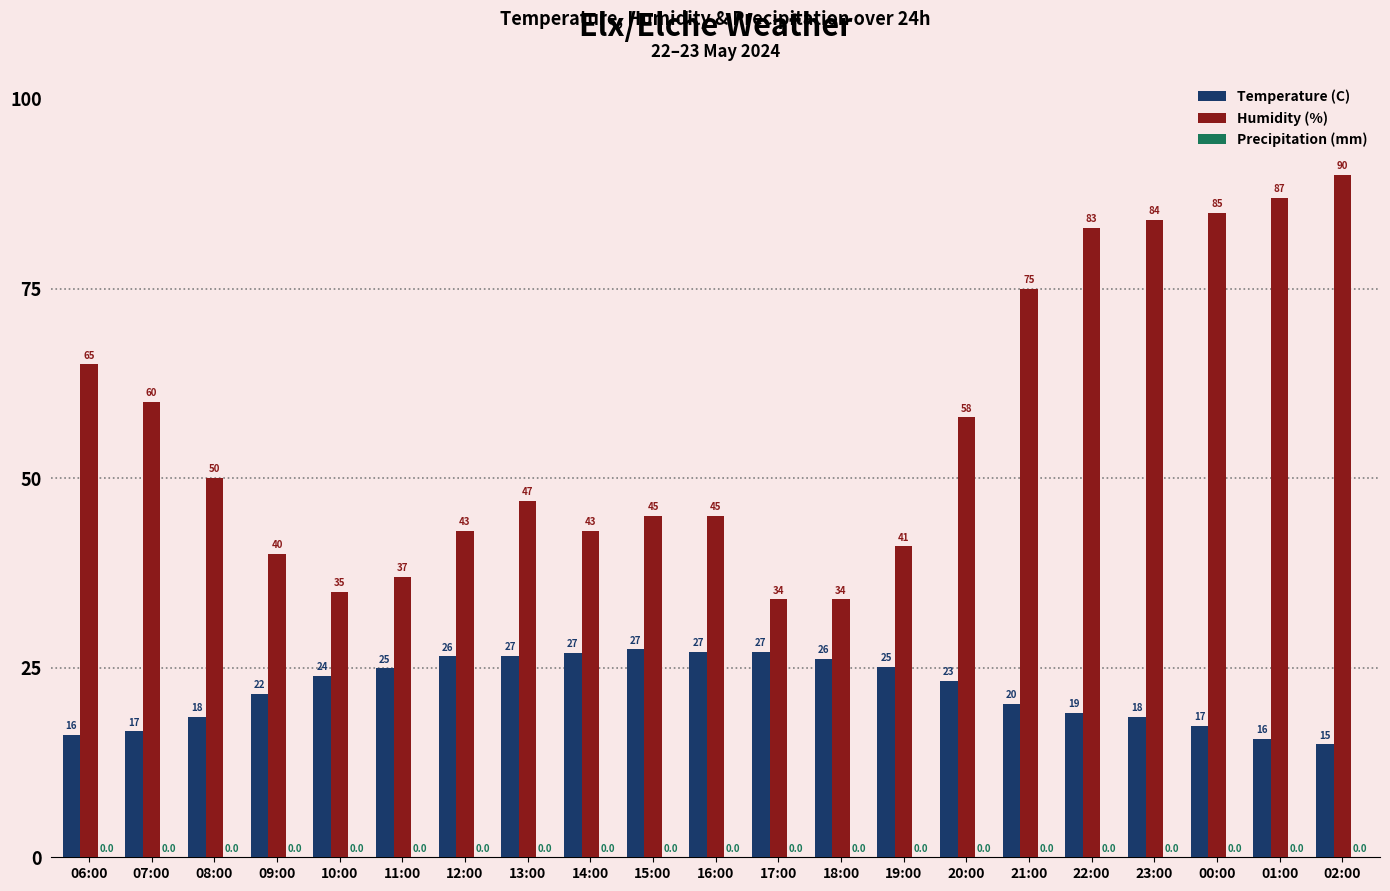

What is the label of the 20th bar from the left?

01:00